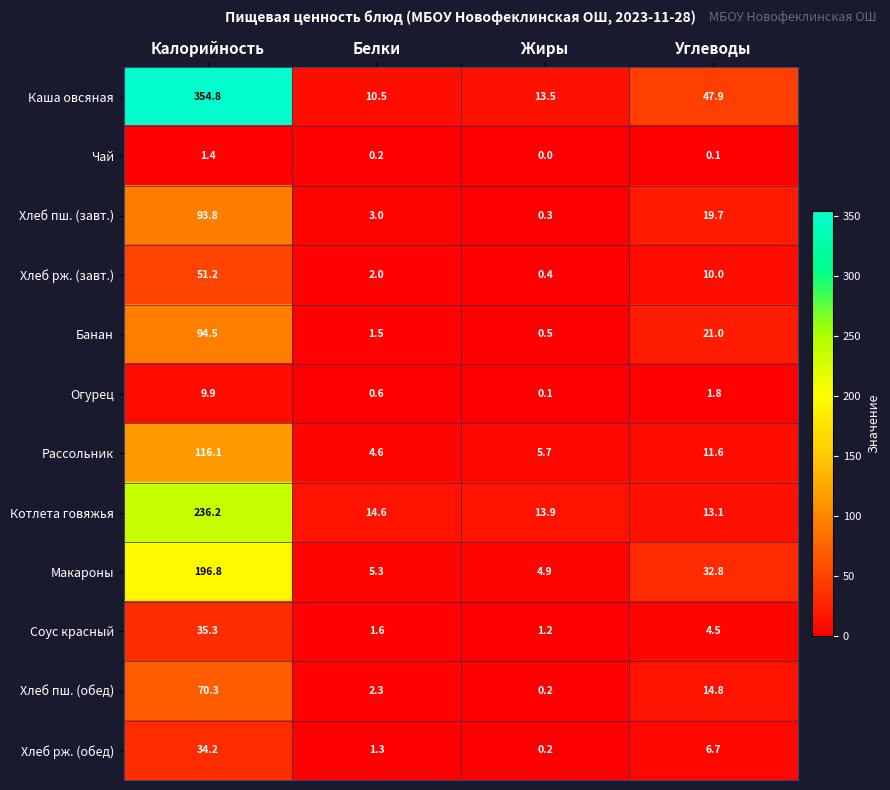

Count the number of data series in this chart.

12